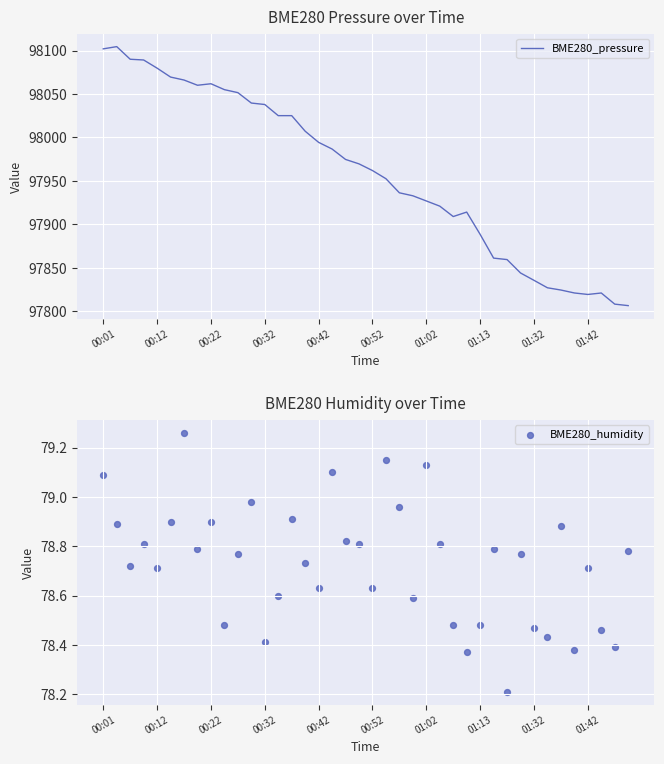

Which series has the largest Y range (max minus min)?

BME280_pressure